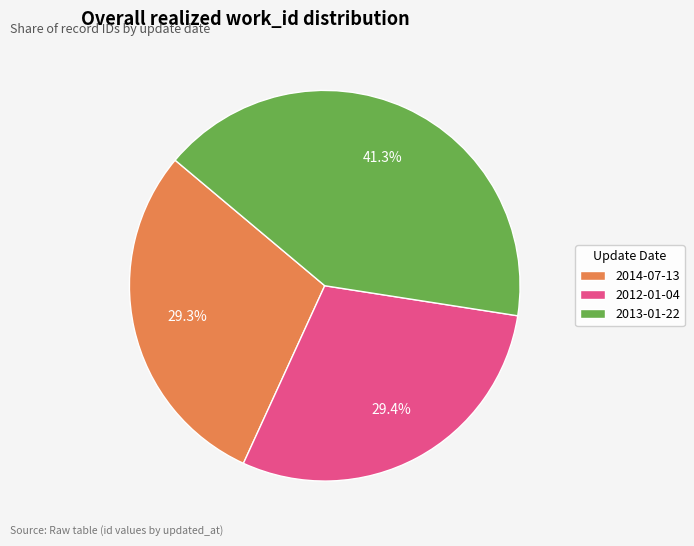

To the nearest percent, what is the difference between the largest and smallest slice percentages?

12%